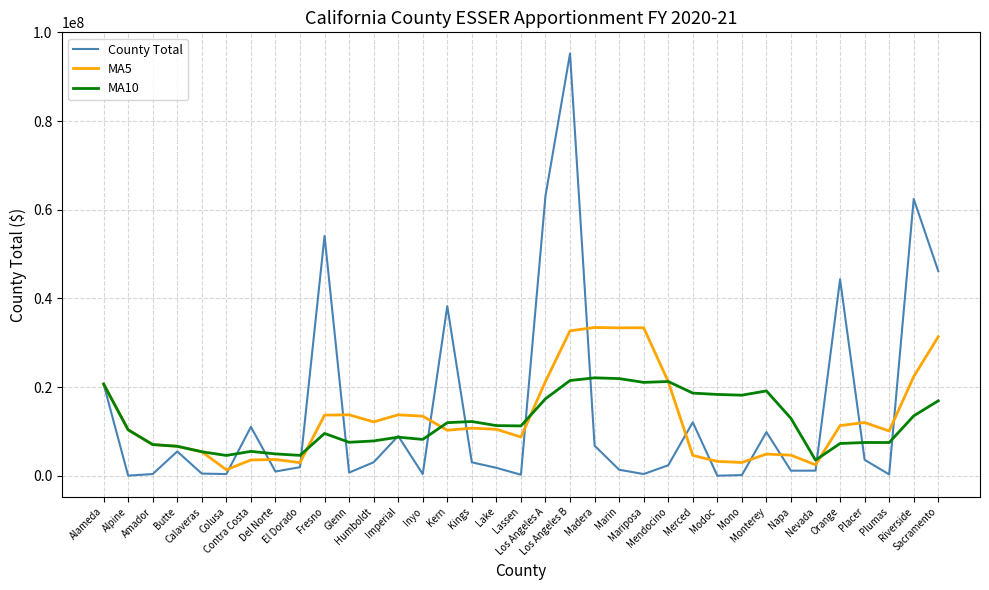

List the series in order of their peak value, highest first.

County Total, MA5, MA10